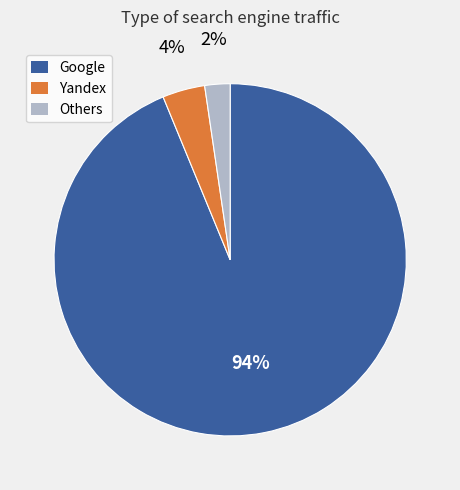

Is the sum of Others and Yandex greater than half?

No